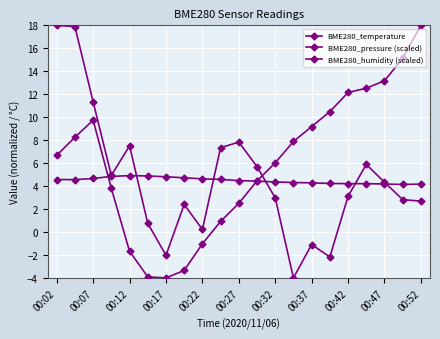

How many lines are shown in the chart?

3